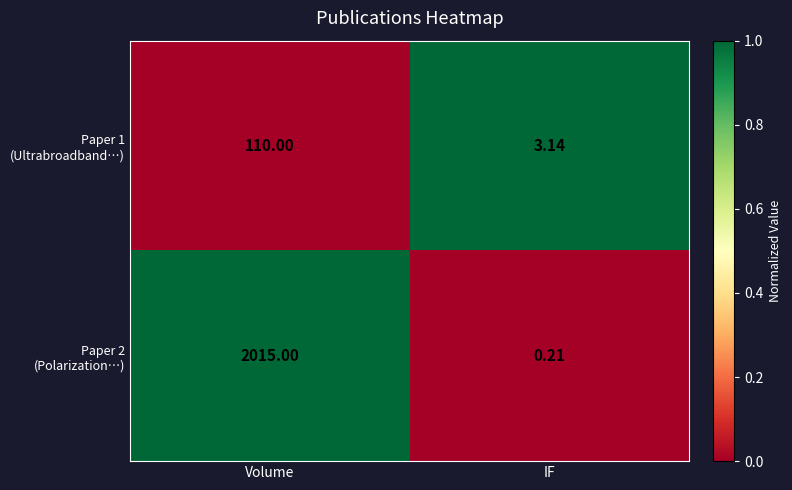

At which category is the sum across all series the highest?

Volume